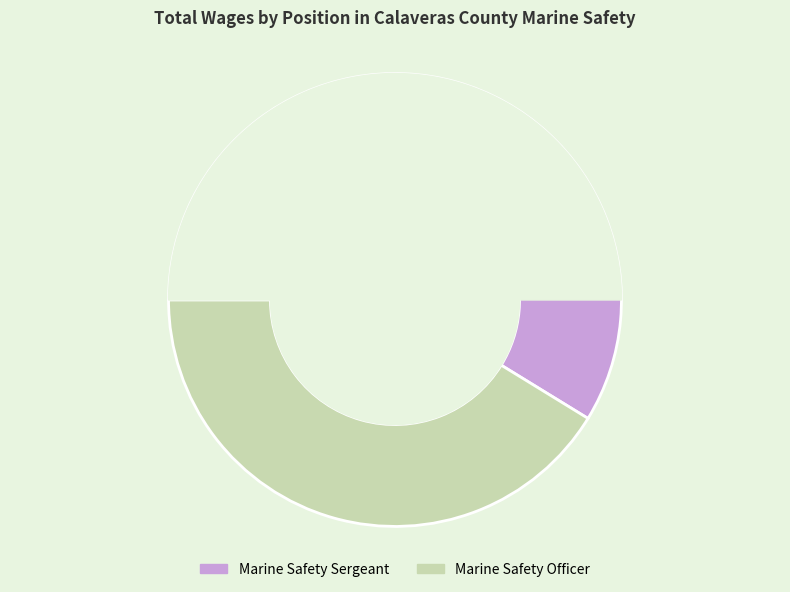

Is there a majority slice in this chart?

Yes